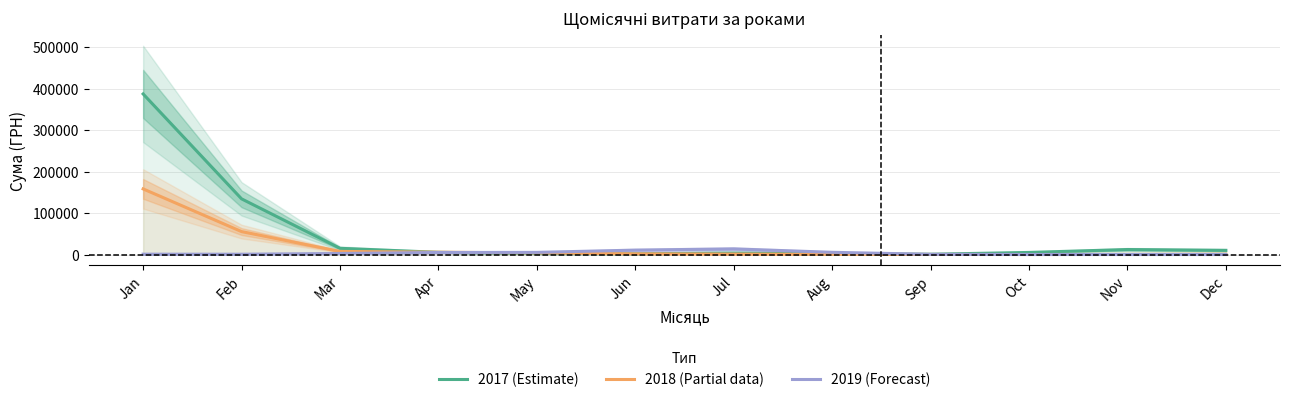

At which category does the chart reach its peak across all series?

Jan